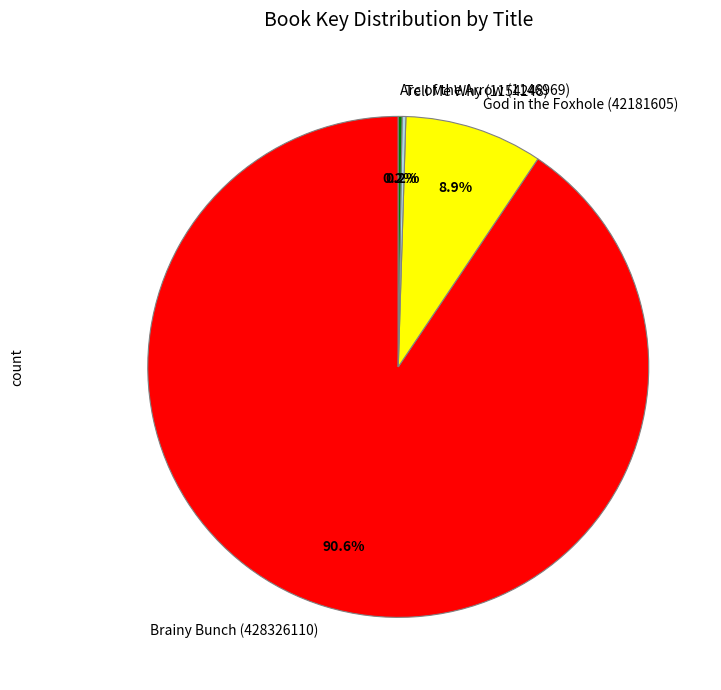

Which category has the biggest portion of the pie?

Brainy Bunch (428326110)